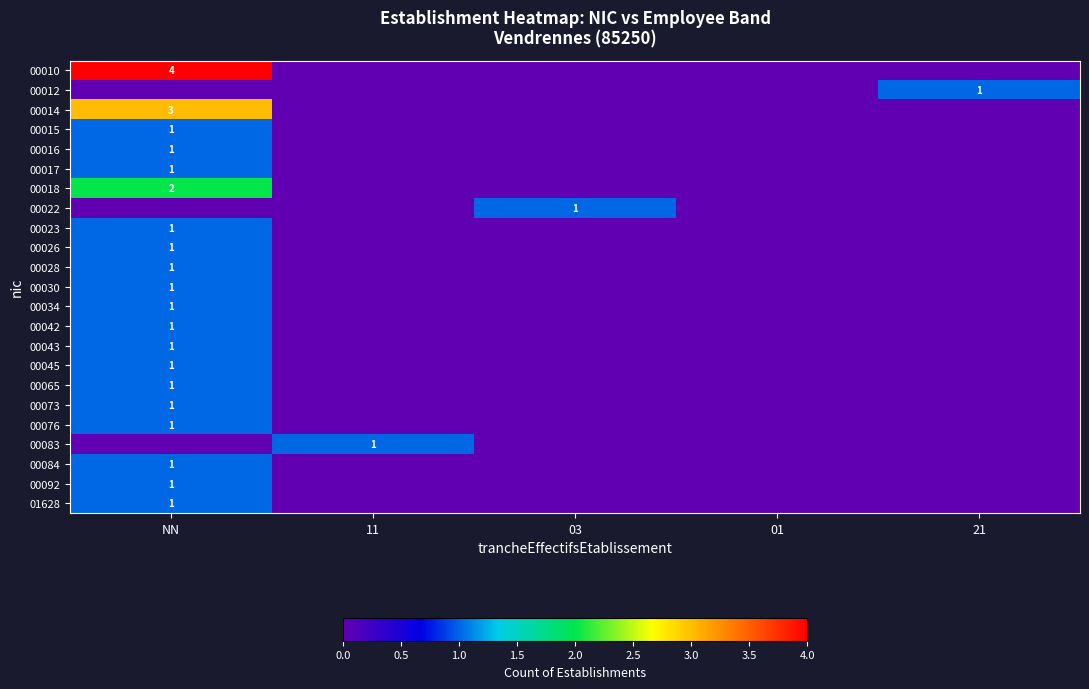

Count the row_3 values in the range 0 to 1.

5